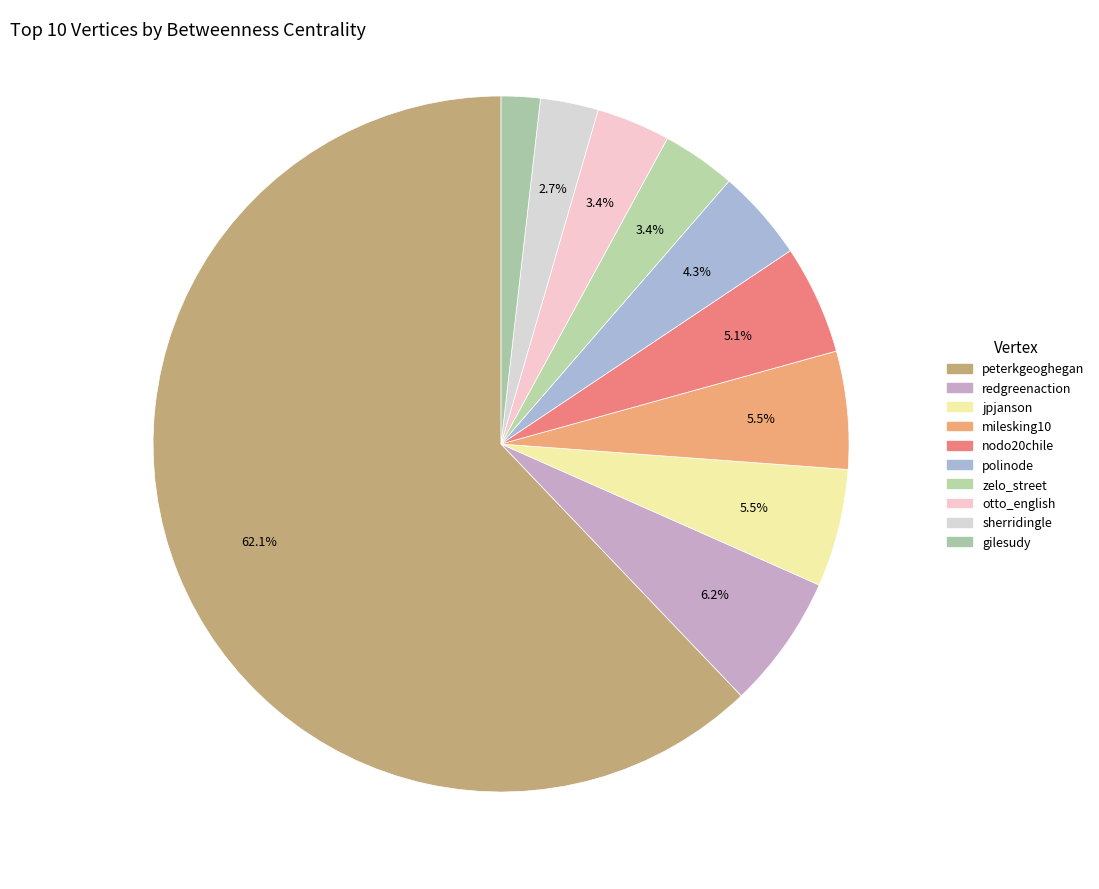

To the nearest percent, what percentage of the pie is polinode?

4%